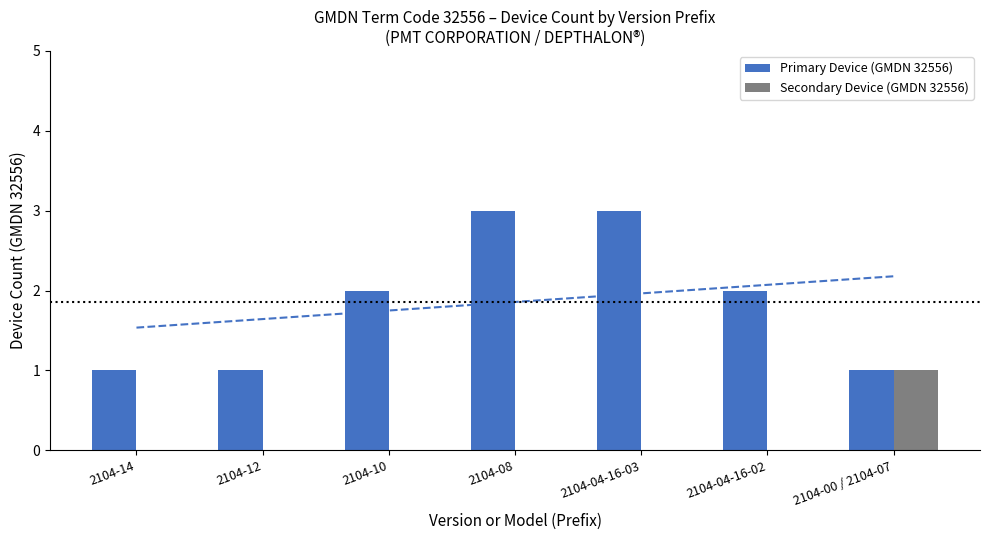

True or false: Primary Device (GMDN 32556) has a value of 4 at 2104-10.

False